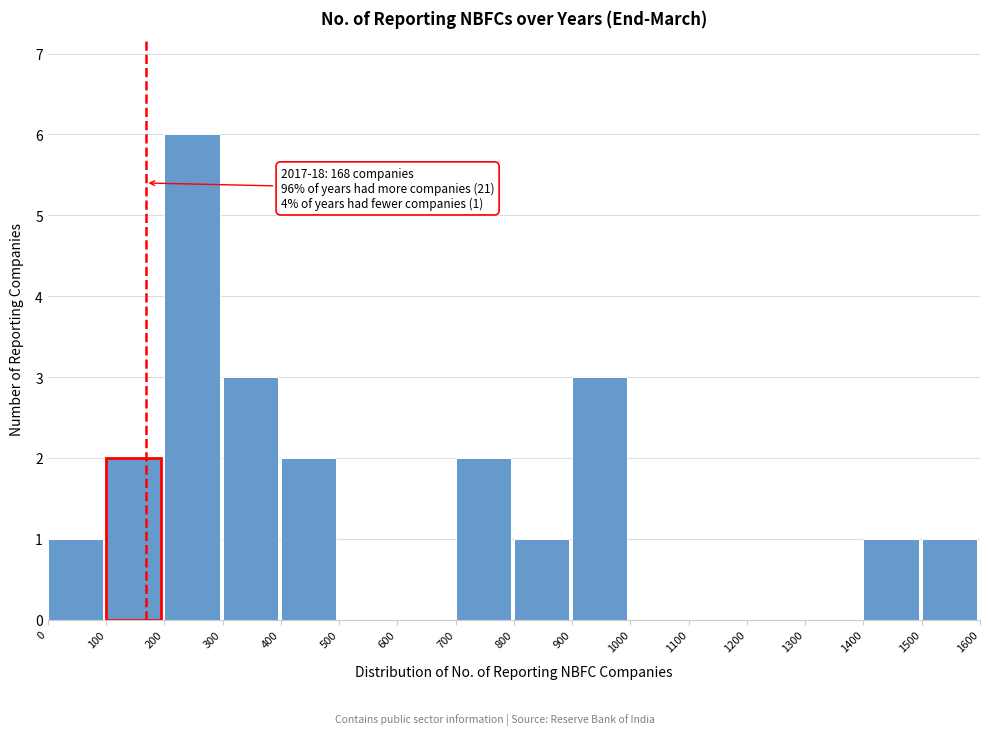

Which range on the x-axis has the tallest bar?

200 to 300